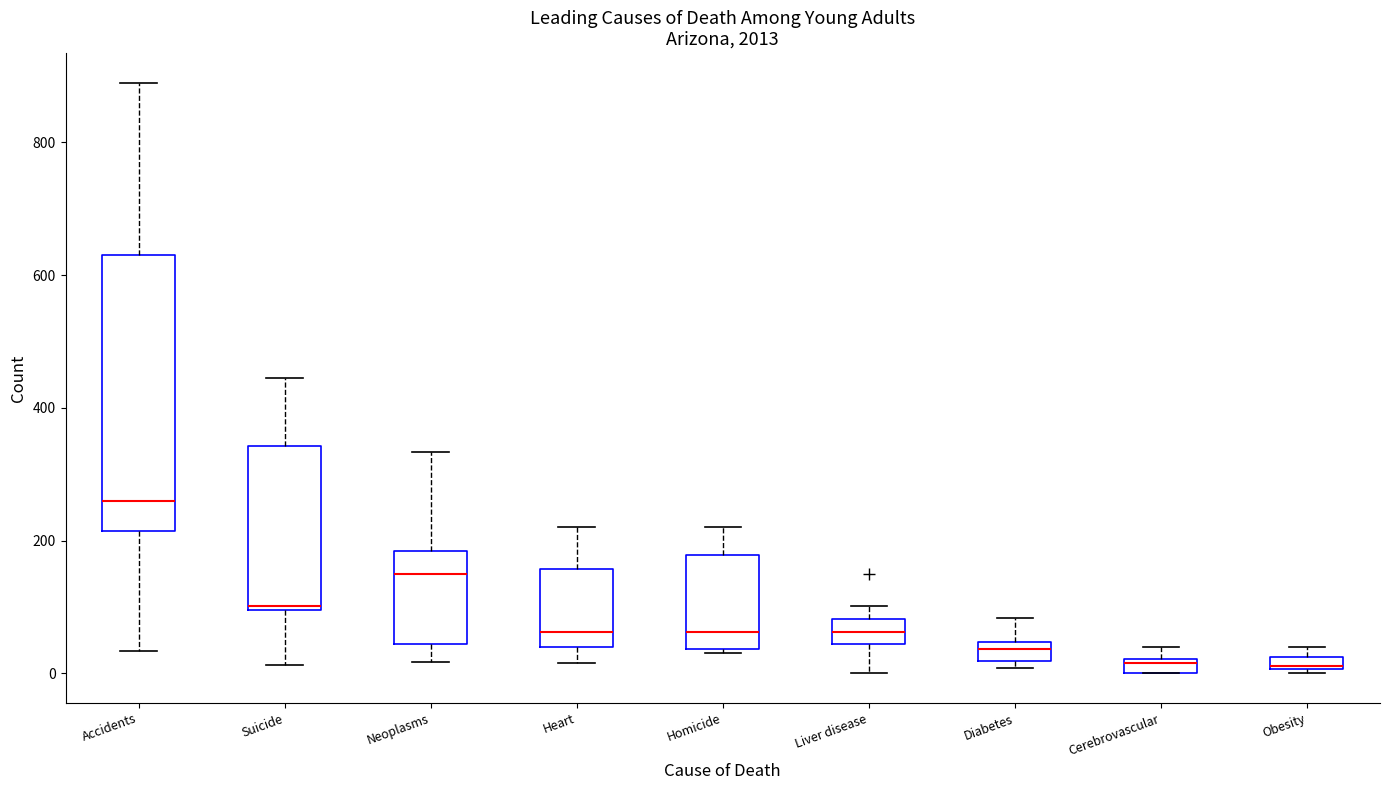

Which box is the tallest, from its lower edge to its upper edge?

Accidents